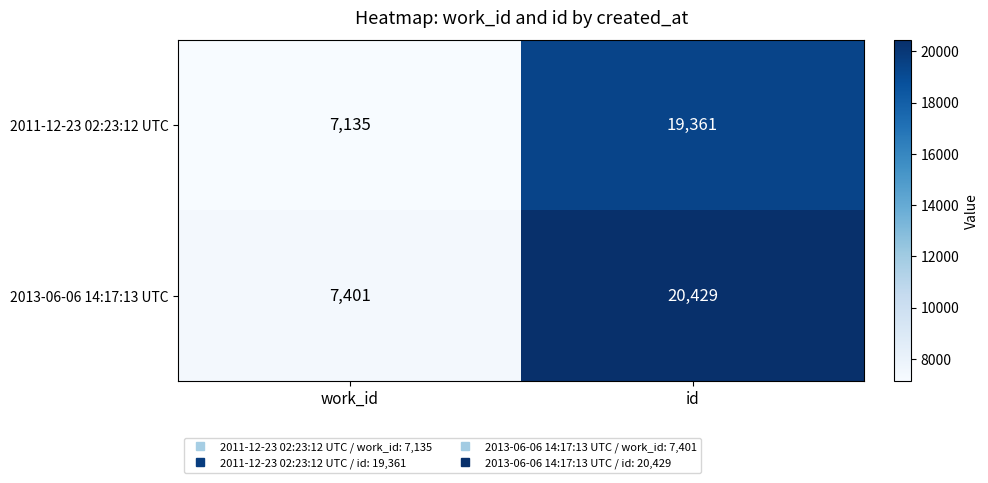

How many categories are shown in the chart?

2